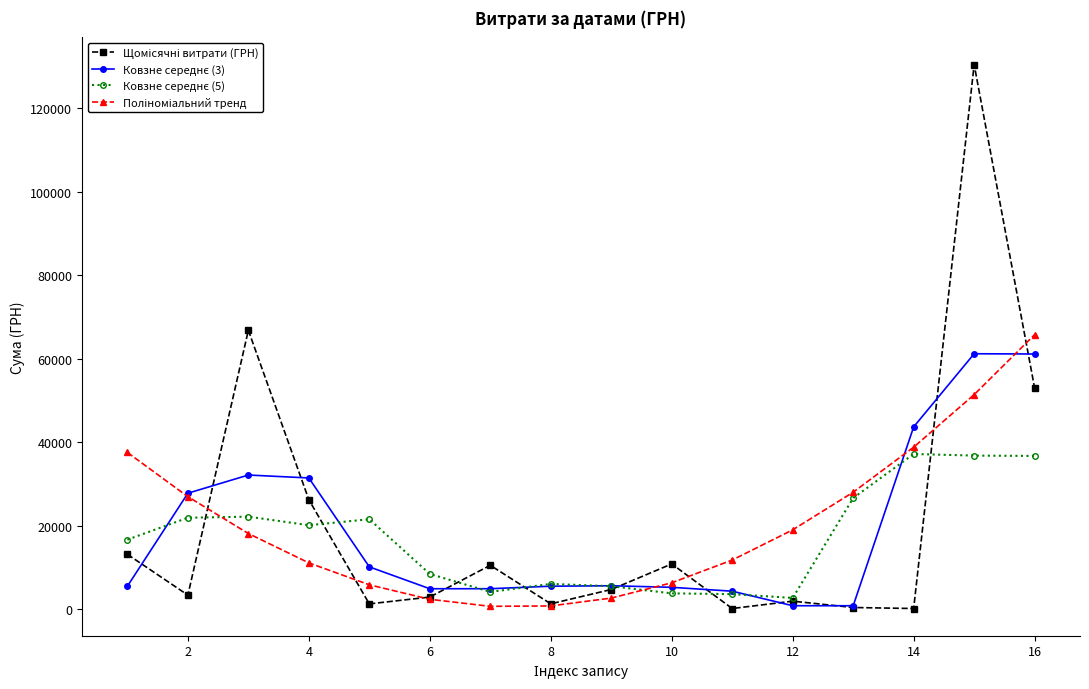

What is the maximum value shown in the chart?

130379.7